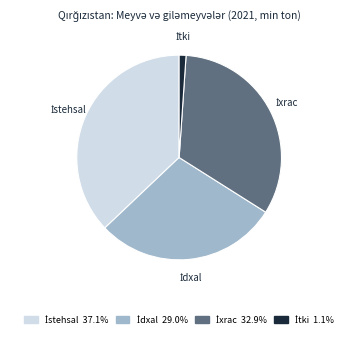

Is there any slice that represents more than half of the pie?

No